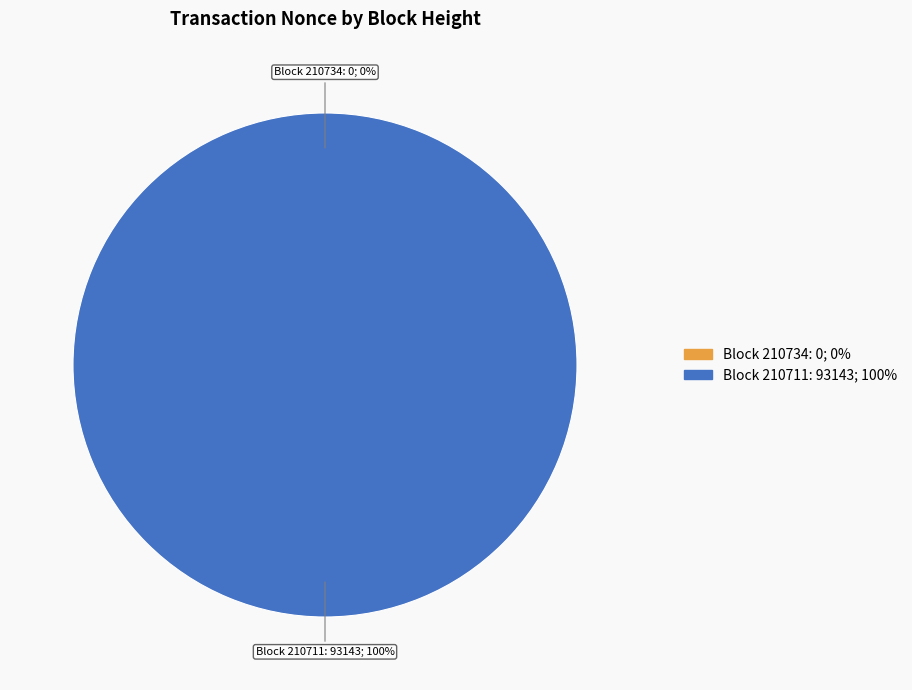

To the nearest percent, what is the difference between the largest and smallest slice percentages?

100%